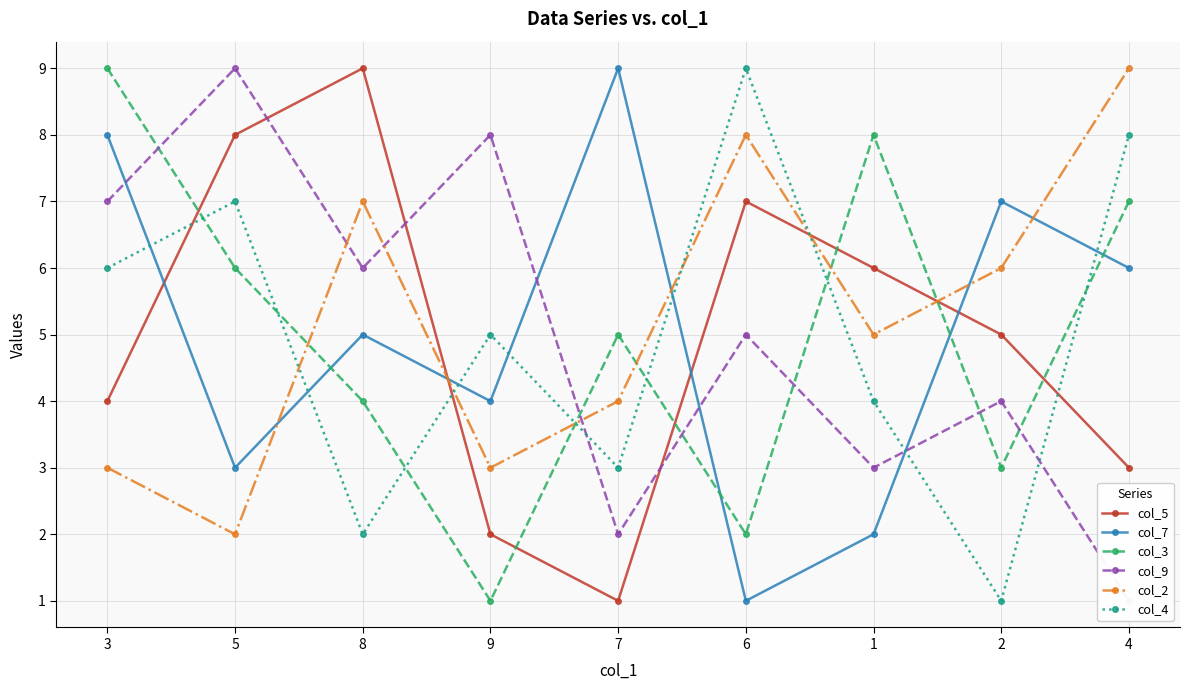

Where does the col_9 series first go above 5?

3